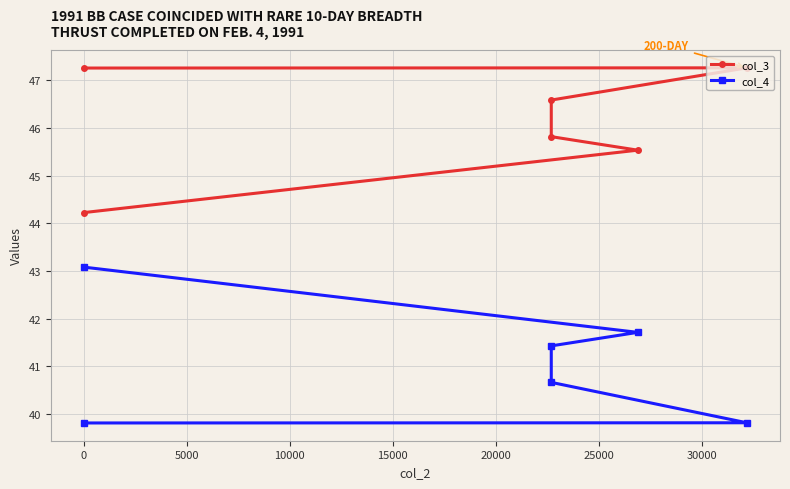

Rank the series at 10000 from highest to lowest value.

col_3, col_4